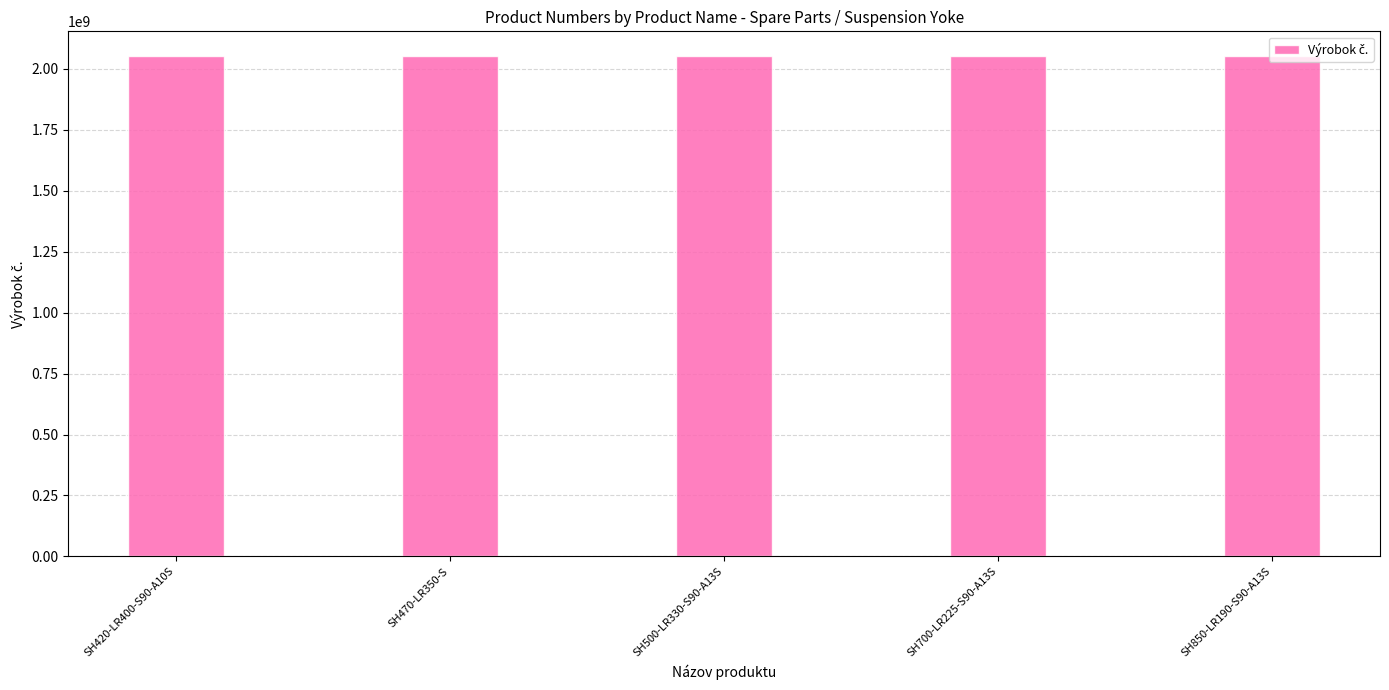

What value does the data have at SH700-LR225-S90-A13S?

2051474744